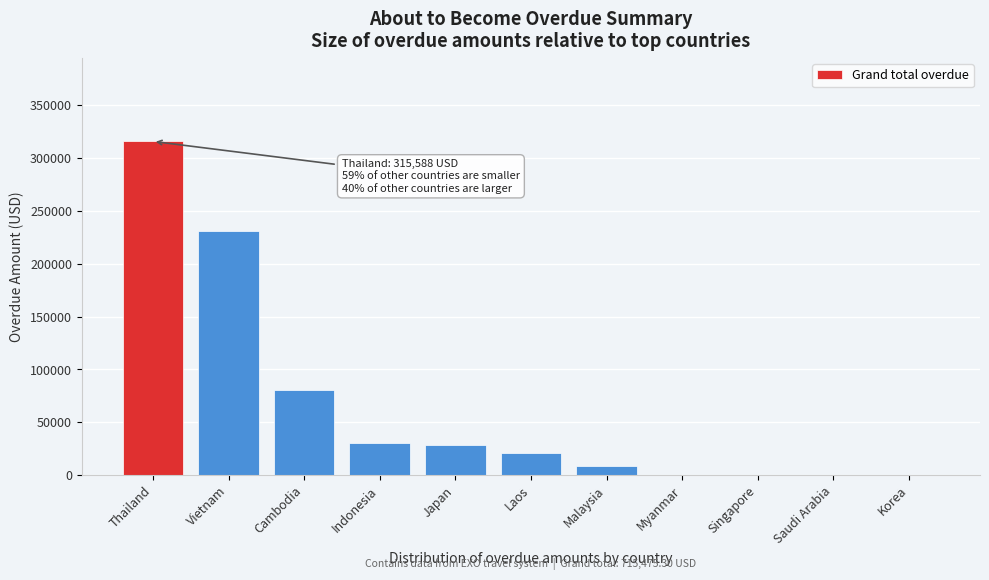

Reading left to right, transcribe all the data shown in this chart.

Thailand=315588.4	Vietnam=230961.9	Cambodia=80356.2	Indonesia=30170.0	Japan=28150.2	Laos=21147.0	Malaysia=9101.6	Myanmar=0.0	Singapore=0.0	Saudi Arabia=0.0	Korea=0.0